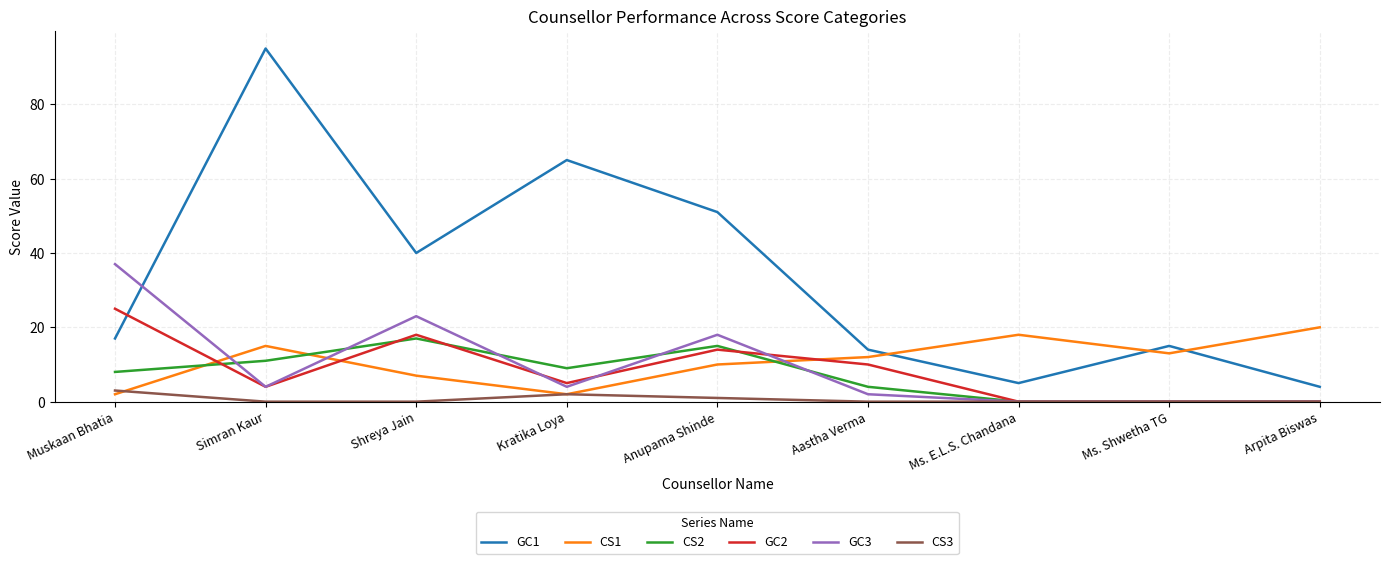

Where is the first local minimum for CS2?

Kratika Loya